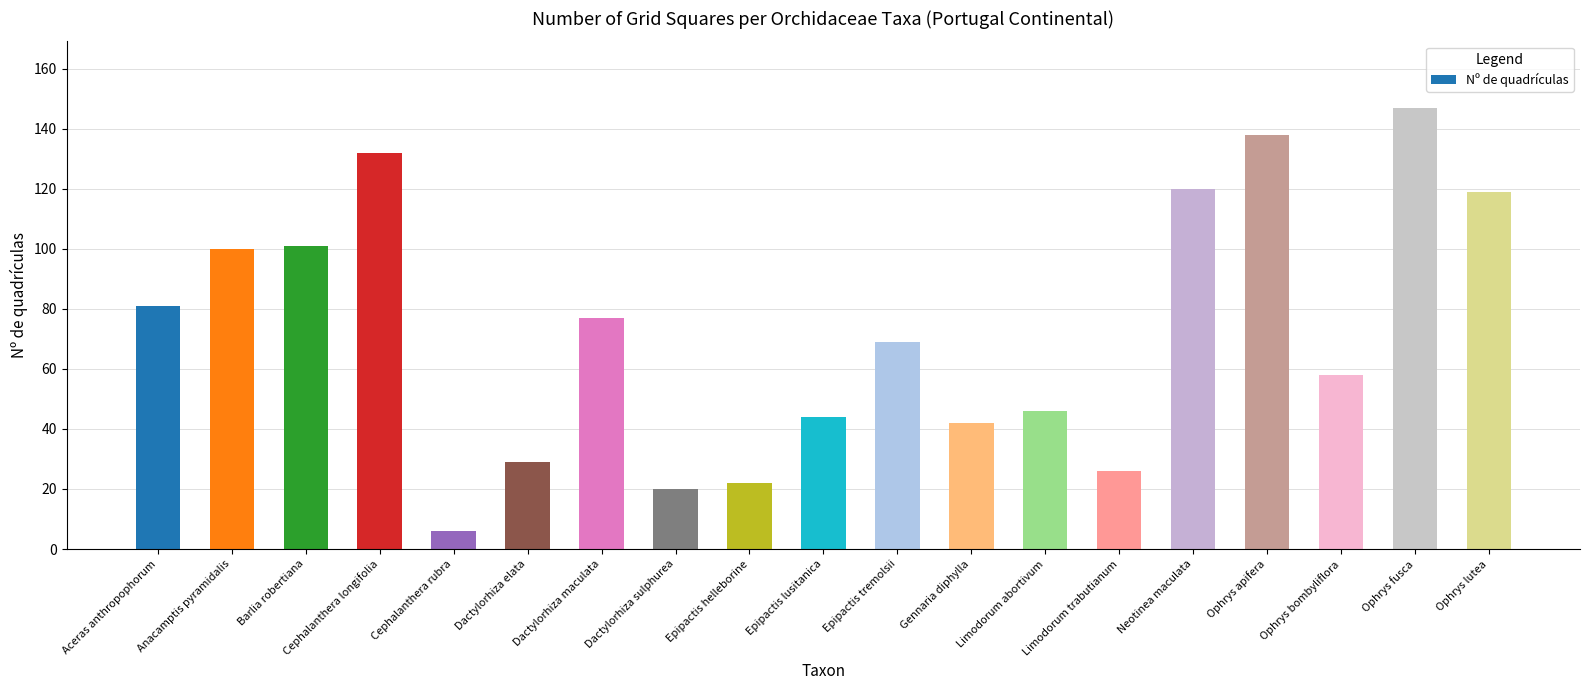

What is the label of the 19th bar from the right?

Aceras anthropophorum